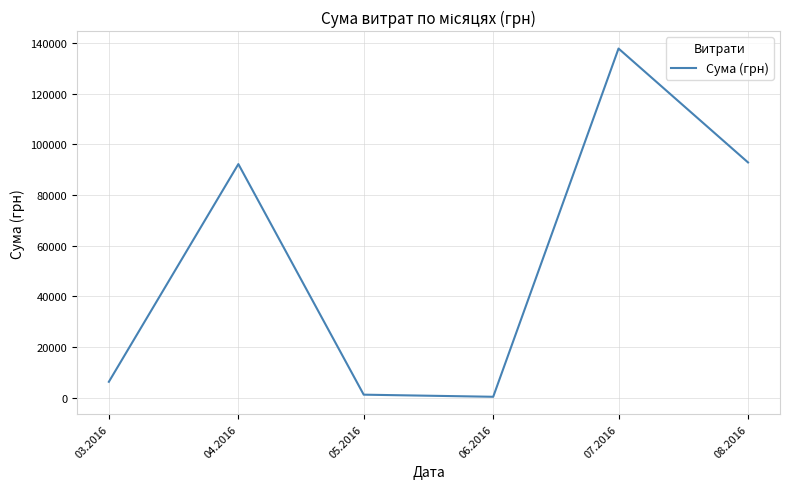

What is the change in value from 04.2016 to 07.2016?

+45630.8